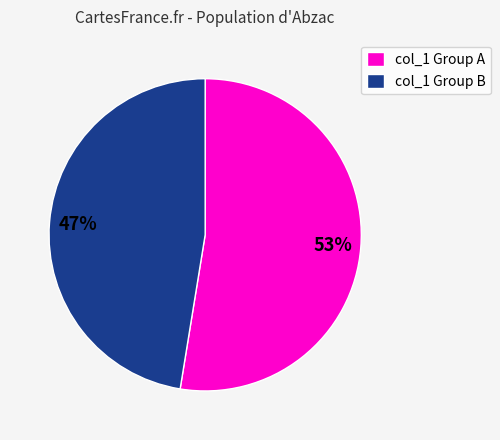

What is the largest slice in the pie chart?

col_1 Group A